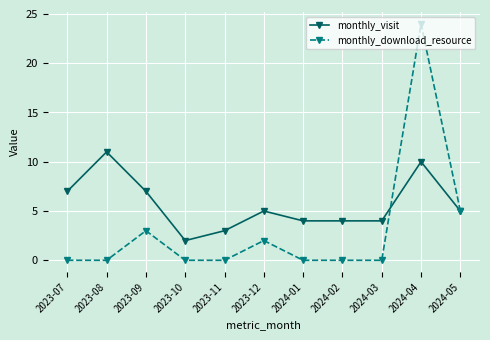

At which category is the sum across all series the highest?

2024-04